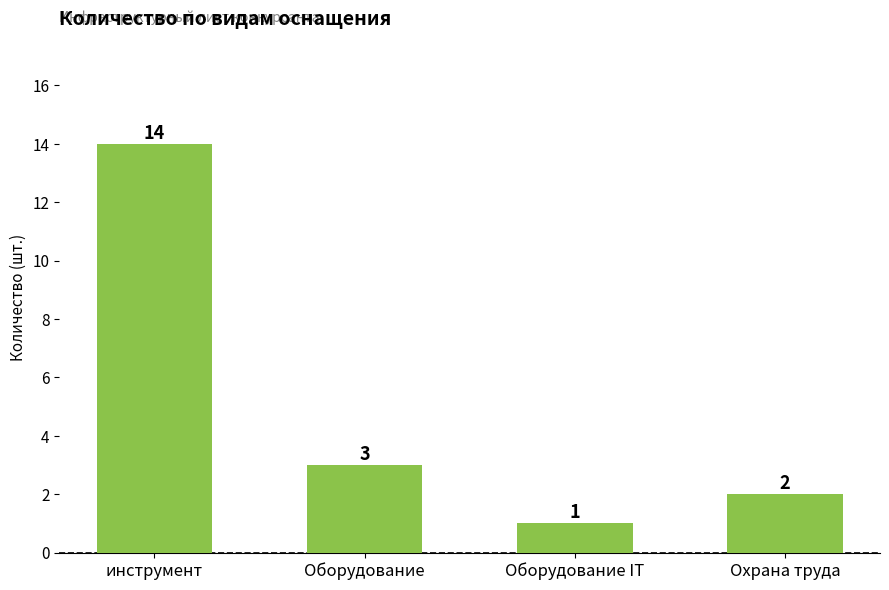

What is the difference between the second highest and second lowest values?

1